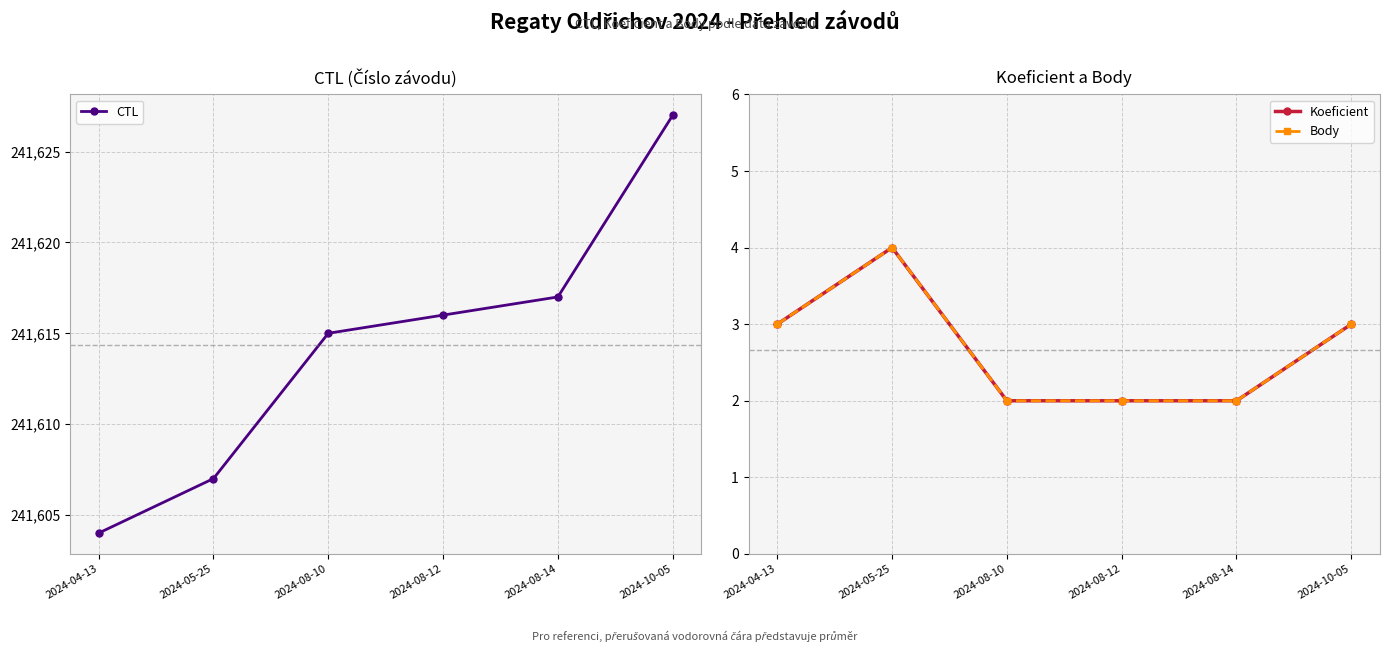

What is the difference between the highest and lowest values at 2024-08-14?

241615